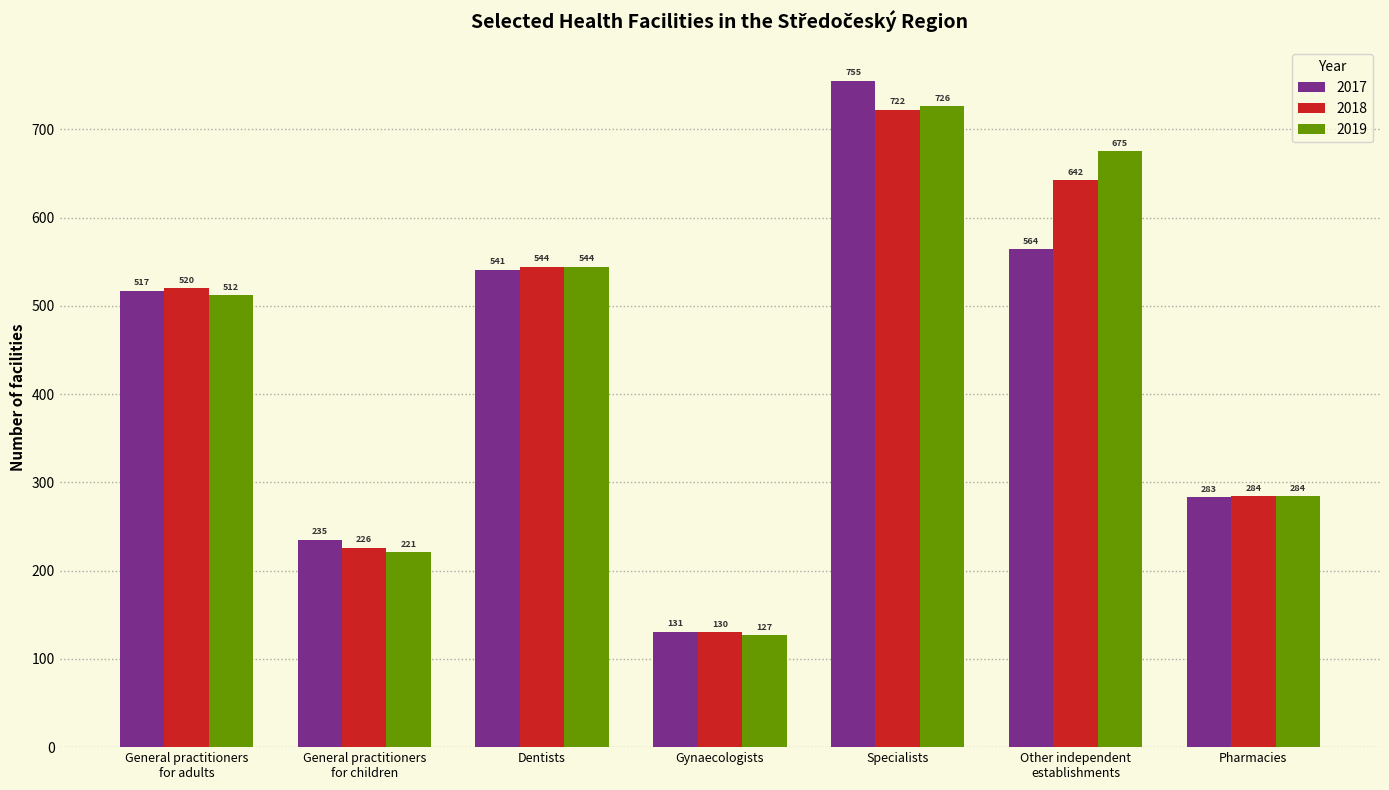

Is the value of 2019 at Dentists greater than the value of 2017 at Pharmacies?

Yes